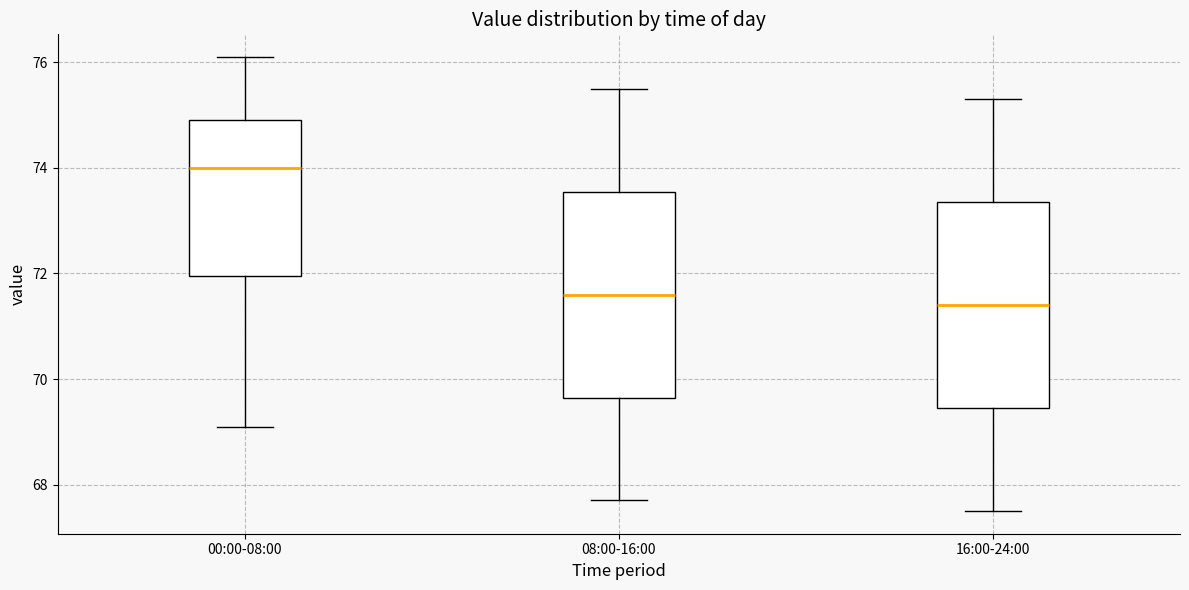

Reading left to right, transcribe this box plot: for each box, give where its median line is, the range the box spans, and where its two whiskers end, as read against the y-axis. The values are not printed on the chart, so give them approximately, as read against the axis.

00:00-08:00: median 74.0, box 72.0 to 75.0, whiskers 69.2 to 76.2
08:00-16:00: median 71.6, box 69.6 to 73.6, whiskers 67.8 to 75.6
16:00-24:00: median 71.4, box 69.4 to 73.4, whiskers 67.6 to 75.4